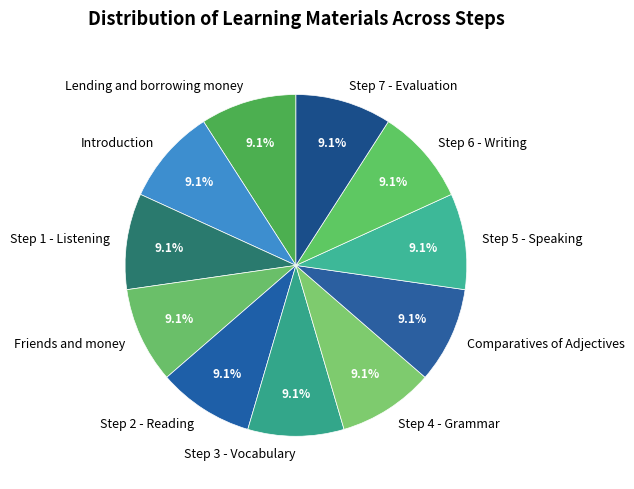

What is the ratio of the value at Step 2 - Reading to the value at Introduction?

1.0